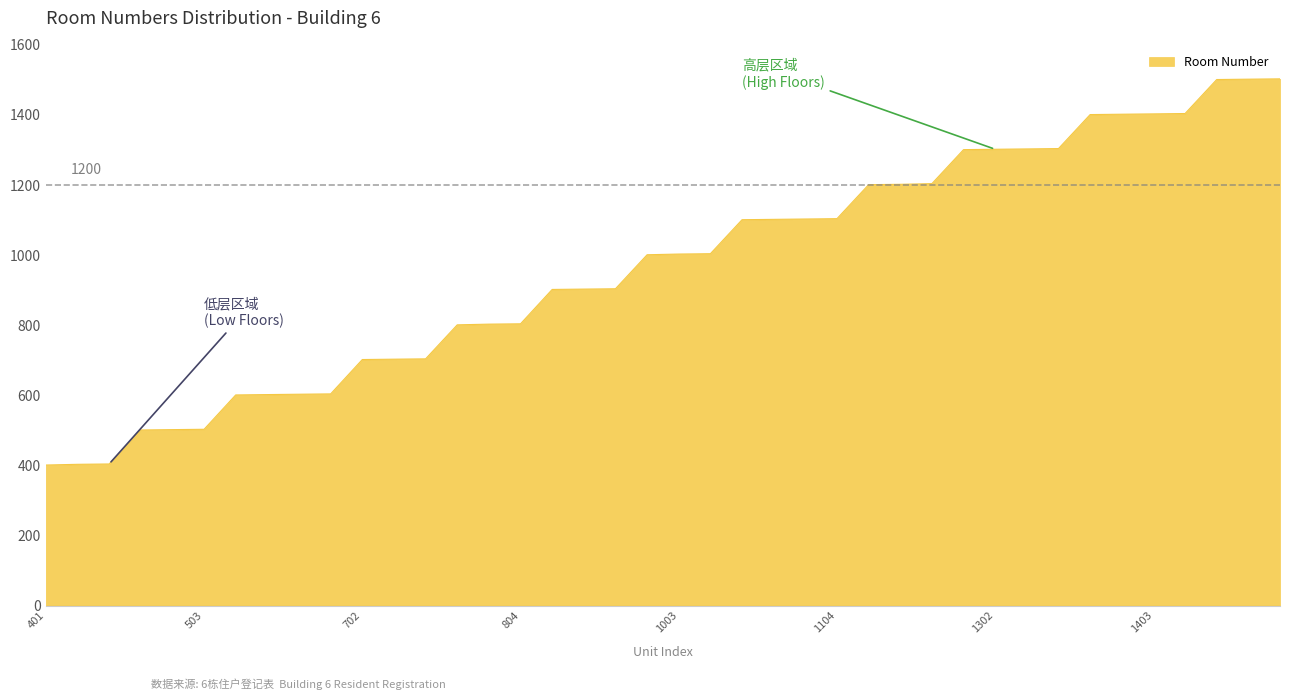

What is the minimum value shown in the chart?

401